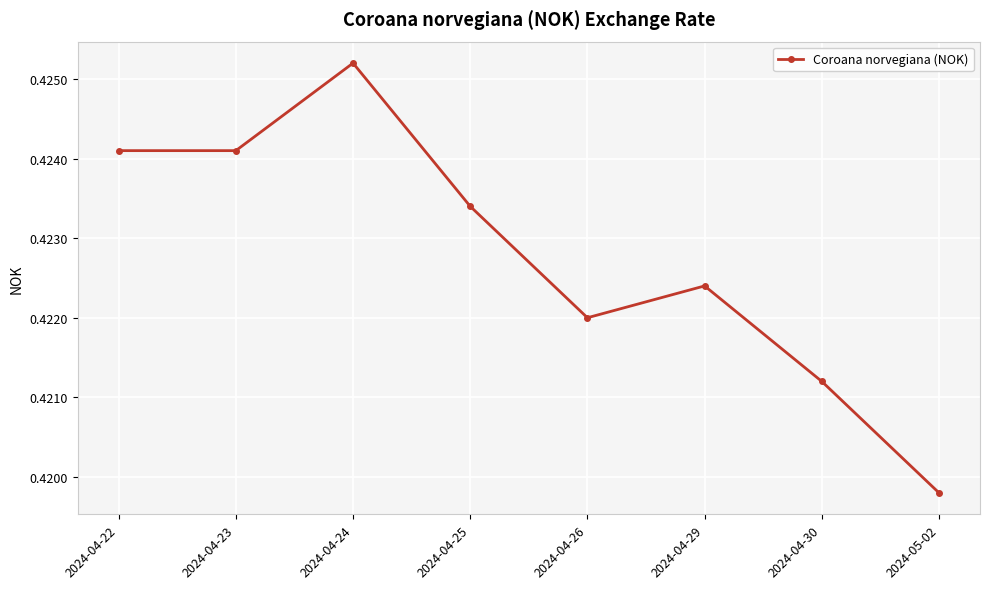

The value at 2024-04-26 is 0.7. True or false?

False